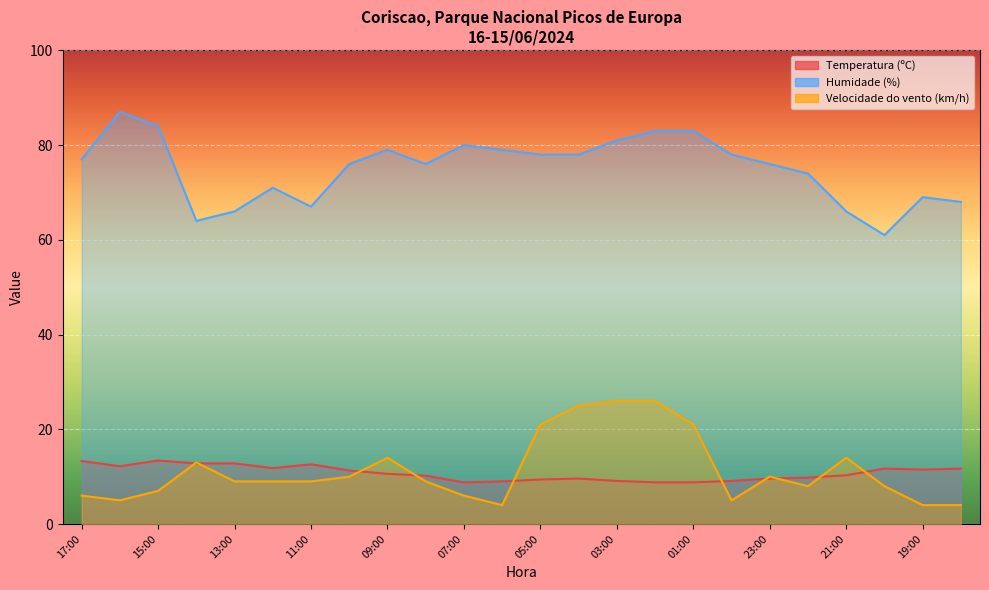

What is the label of the 19th point from the left?

23:00